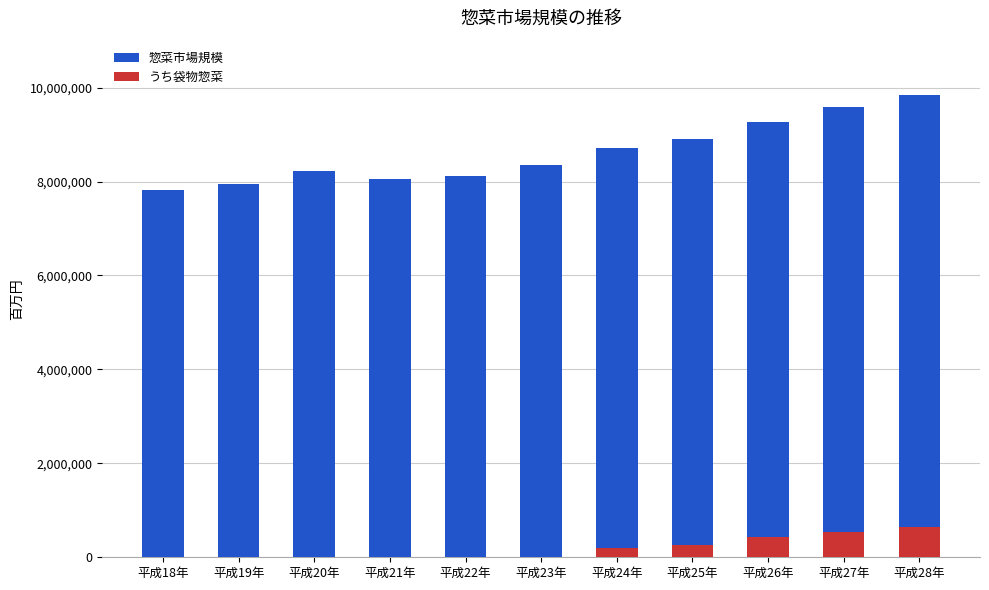

Rank the categories by 惣菜市場規模 value from lowest to highest.

平成18年, 平成19年, 平成21年, 平成22年, 平成20年, 平成23年, 平成24年, 平成25年, 平成26年, 平成27年, 平成28年